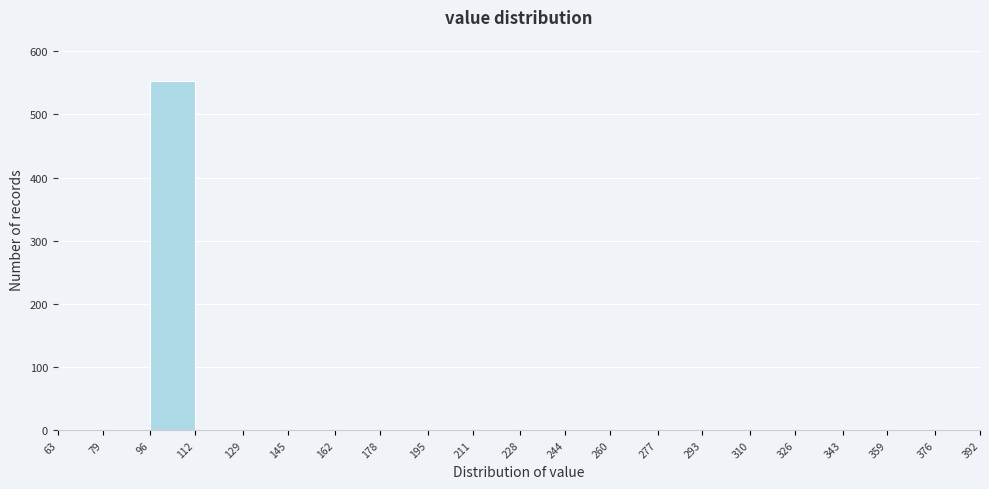

Reading left to right, list every bar in this chart as the range it spans on the x-axis followed by its height. The values are not printed on the chart, so give them approximately, as read against the axis.

63 to 79: 0
79 to 96: 0
96 to 112: 550
112 to 129: 0
129 to 145: 0
145 to 162: 0
162 to 178: 0
178 to 195: 0
195 to 211: 0
211 to 228: 0
228 to 244: 0
244 to 260: 0
260 to 277: 0
277 to 293: 0
293 to 310: 0
310 to 326: 0
326 to 343: 0
343 to 359: 0
359 to 376: 0
376 to 392: 0